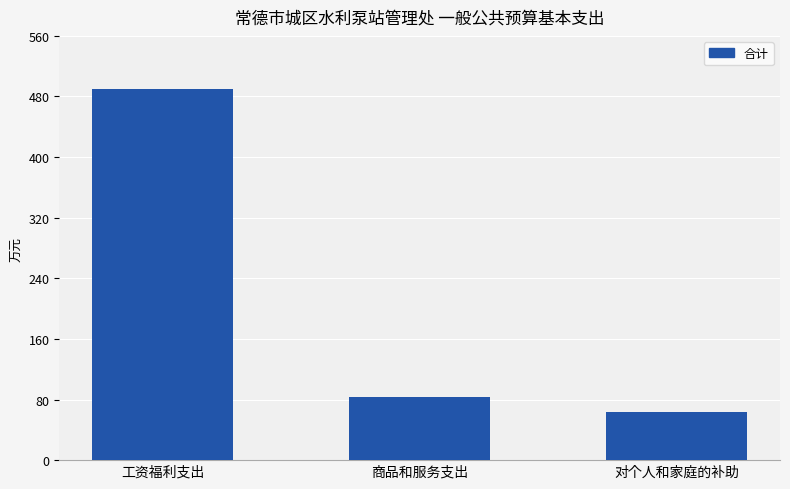

Between 工资福利支出 and 对个人和家庭的补助, which is larger?

工资福利支出